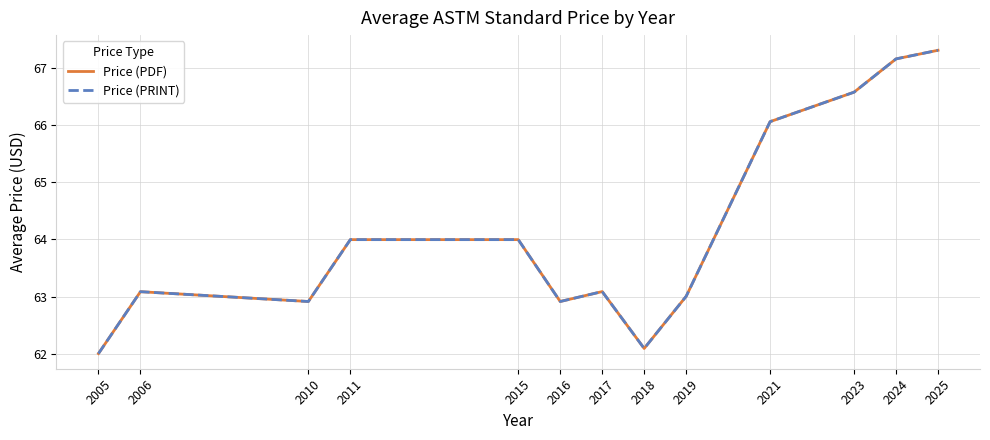

True or false: Price (PRINT) and Price (PDF) intersect in this chart.

False